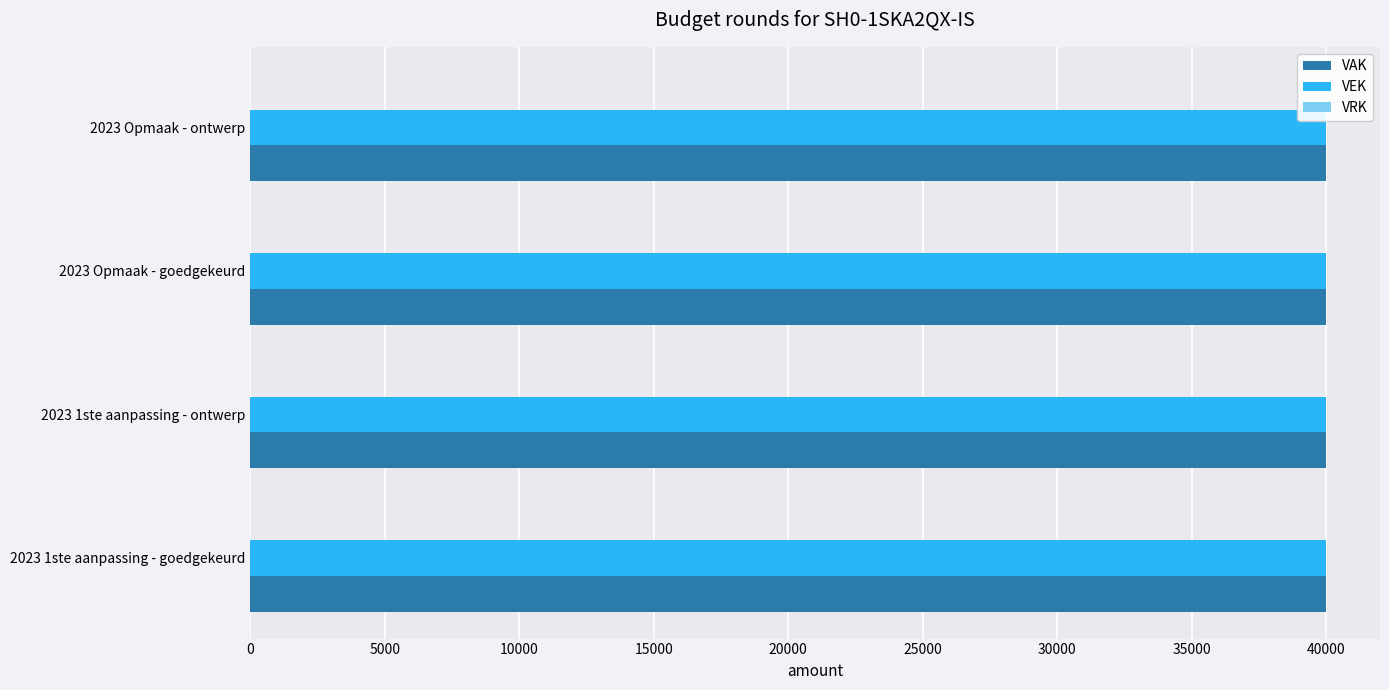

Is the value of VAK at 2023 Opmaak - ontwerp greater than the value of VRK at 2023 1ste aanpassing - goedgekeurd?

Yes